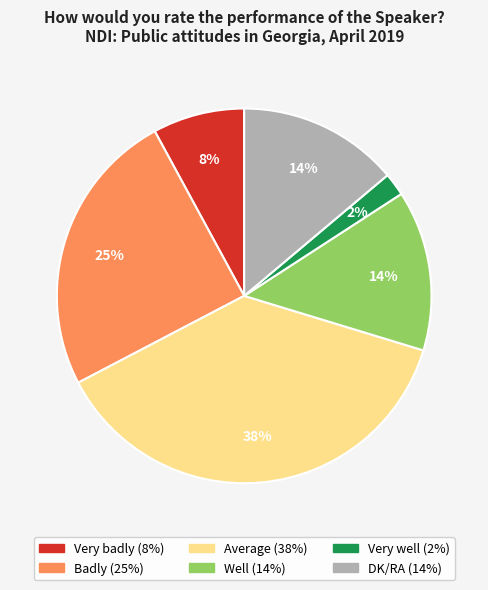

Does any single category account for the majority?

No